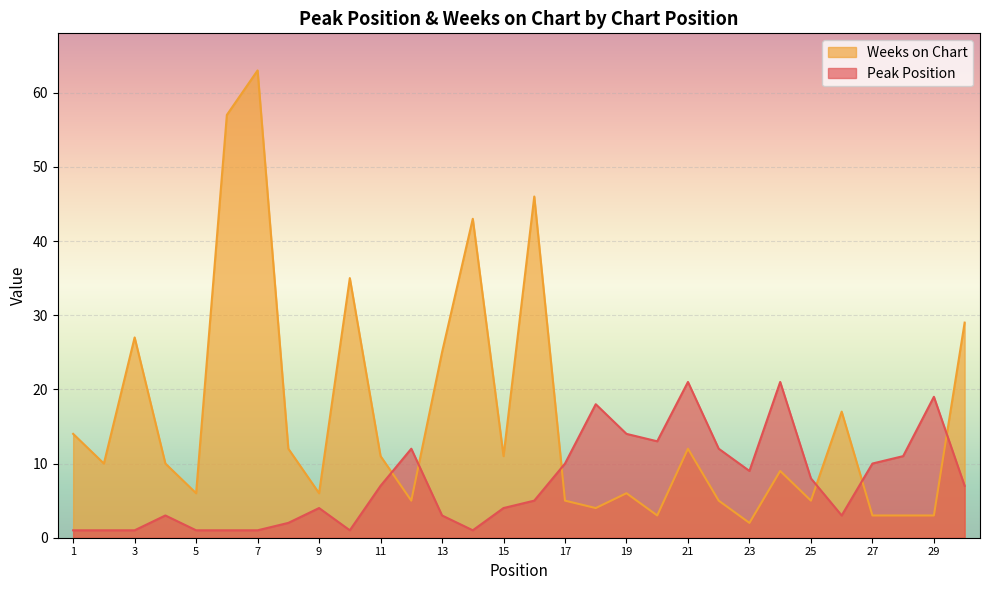

Between which two adjacent categories do Weeks on Chart and Peak Position first intersect?

11 and 12